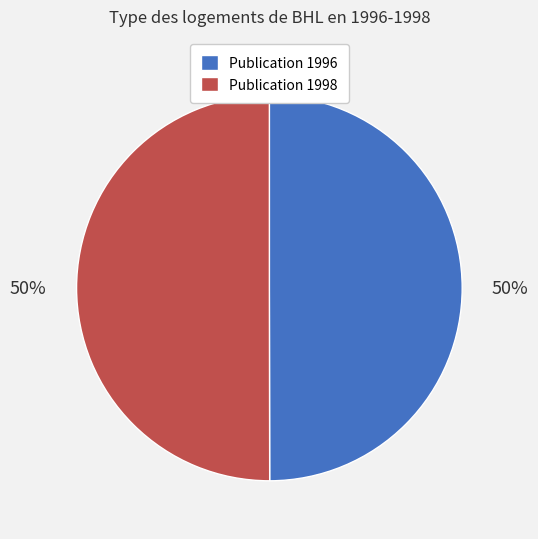

Is the sum of Publication 1998 and Publication 1996 greater than half?

Yes